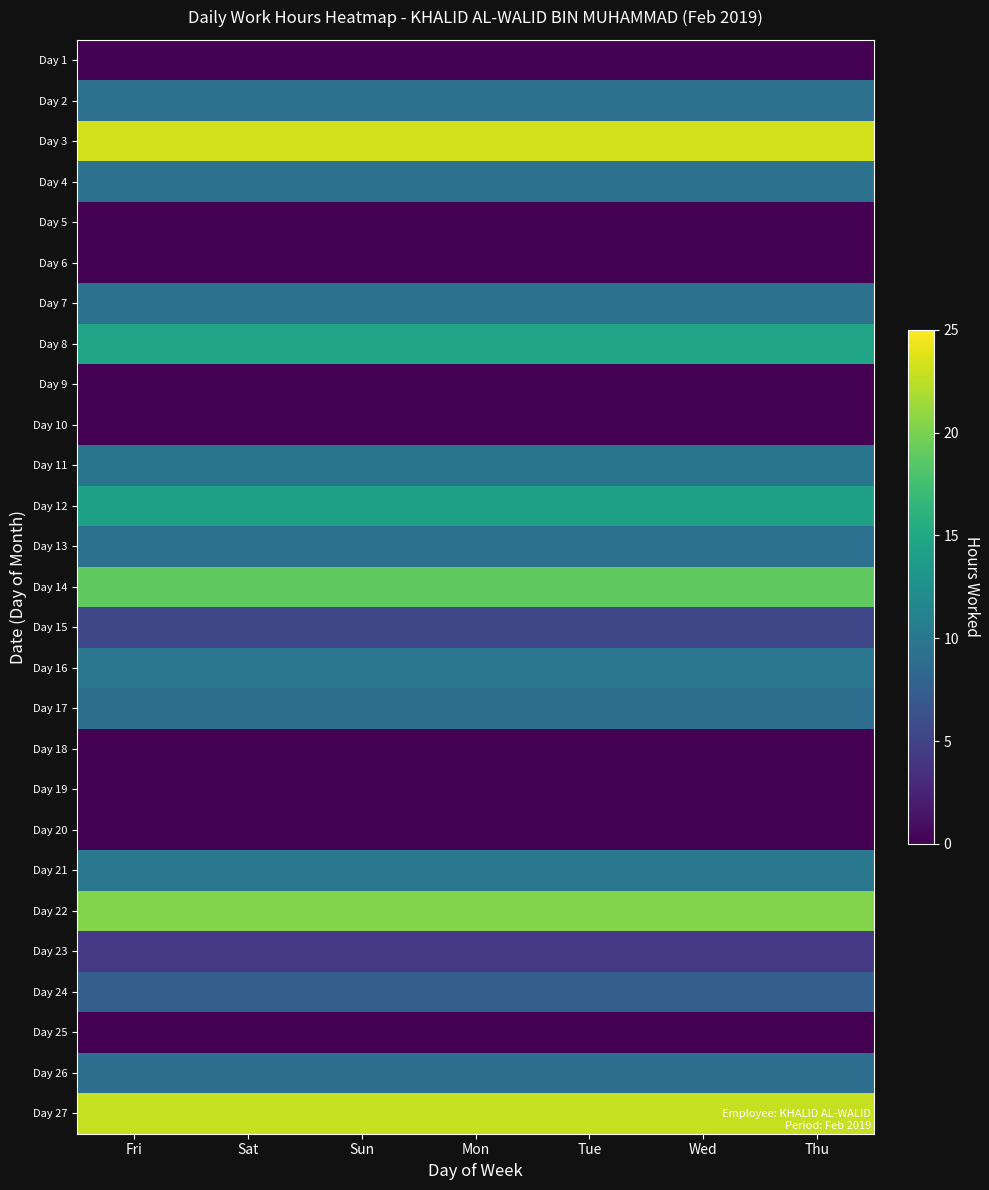

What is the difference between the highest and lowest values at Fri?

23.2